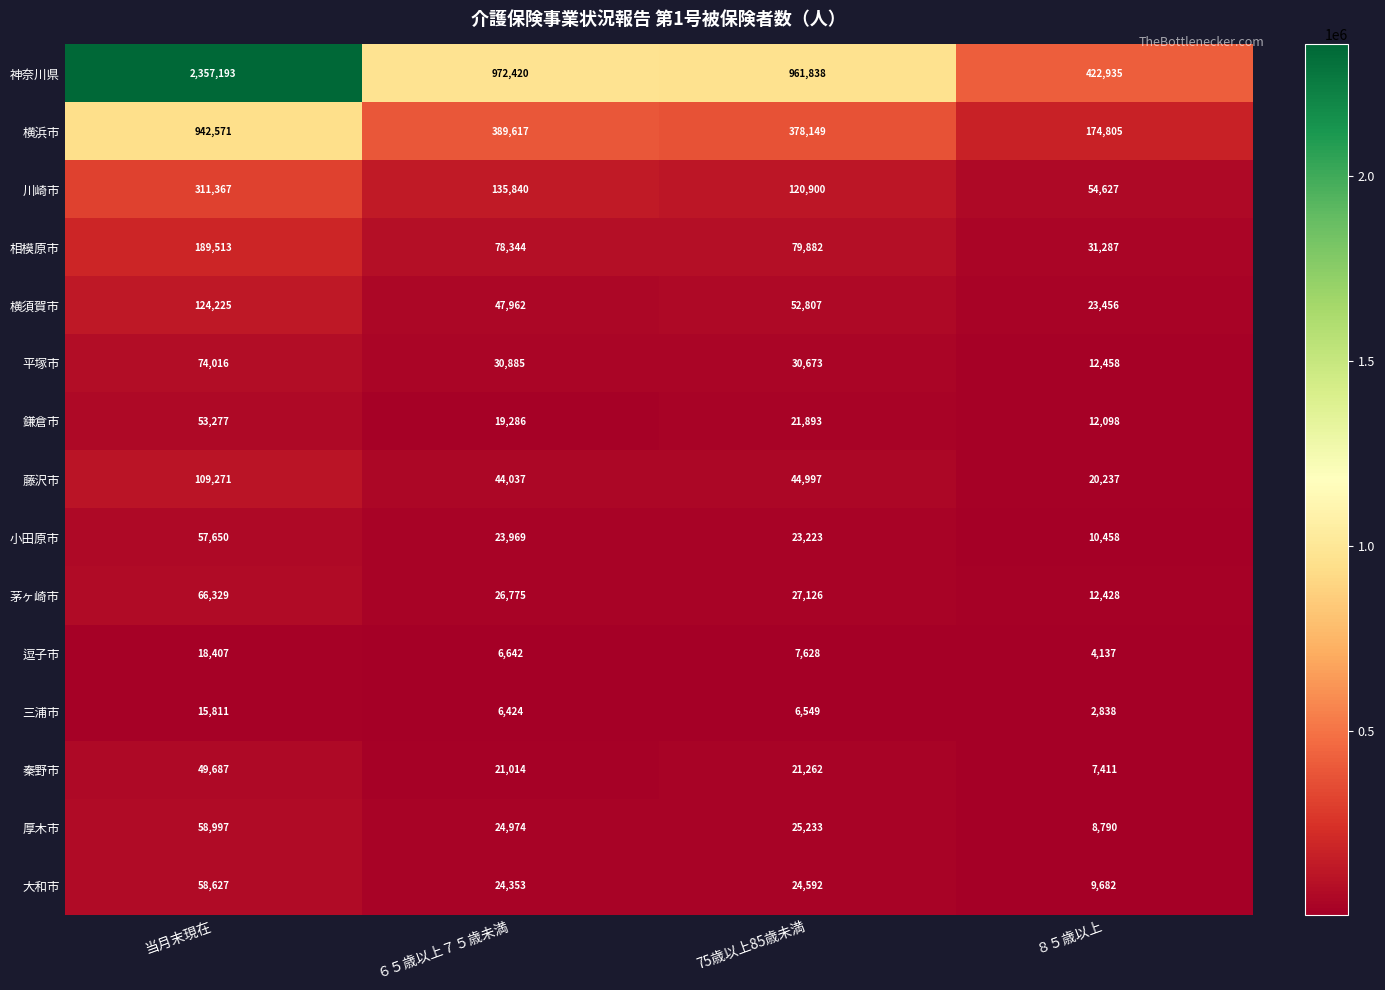

Rank the categories by 厚木市 value from highest to lowest.

当月末現在, 75歳以上85歳未満, ６５歳以上７５歳未満, ８５歳以上